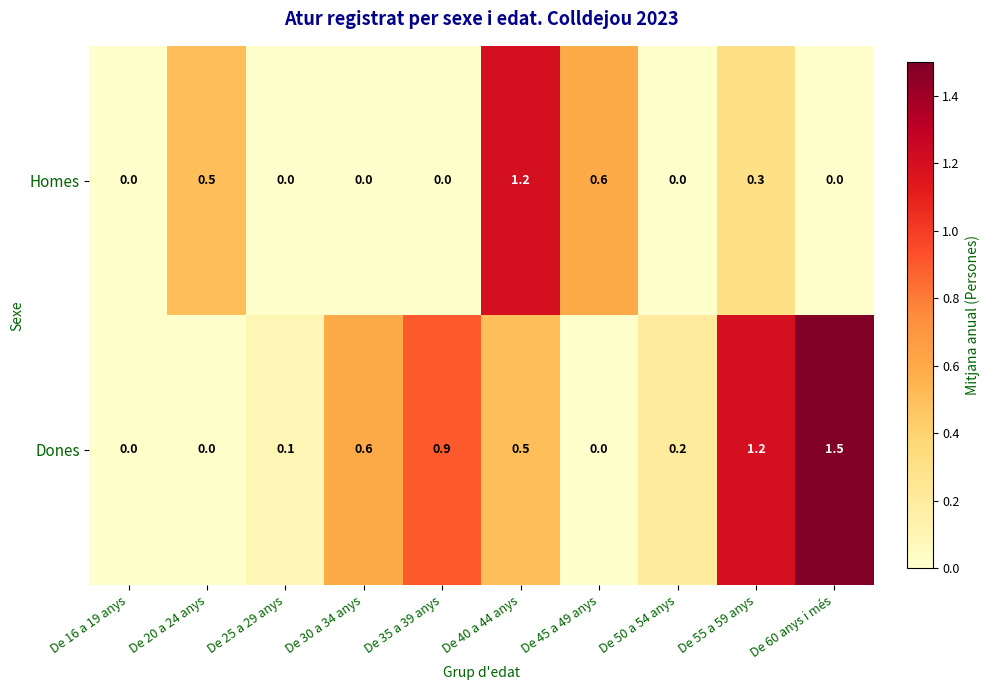

What is the maximum value shown in the chart?

1.5